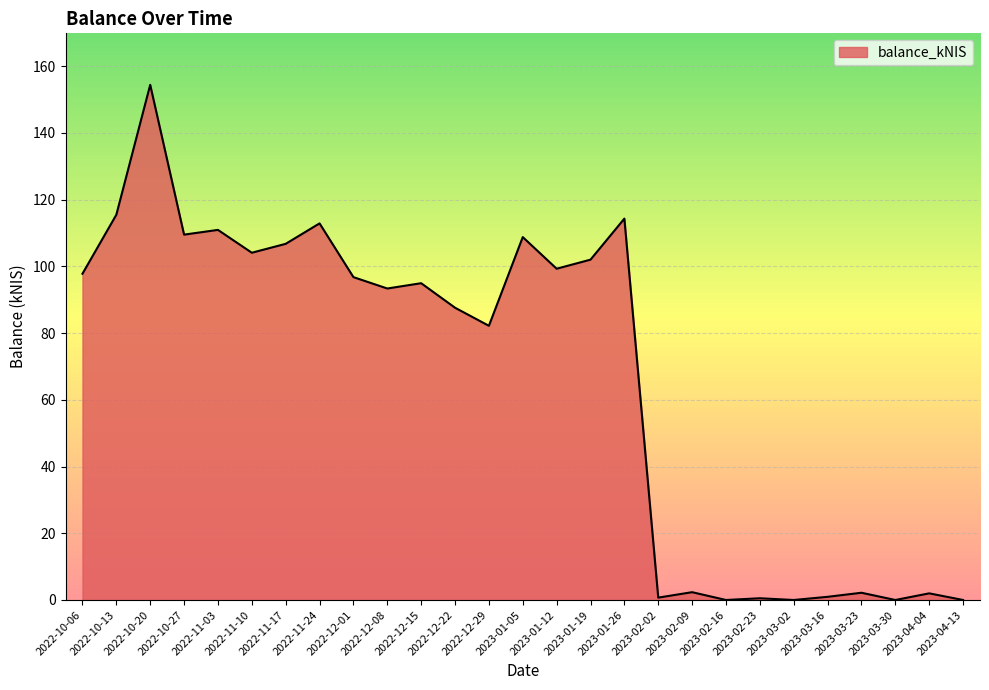

Which label corresponds to the largest value in the chart?

2022-10-20